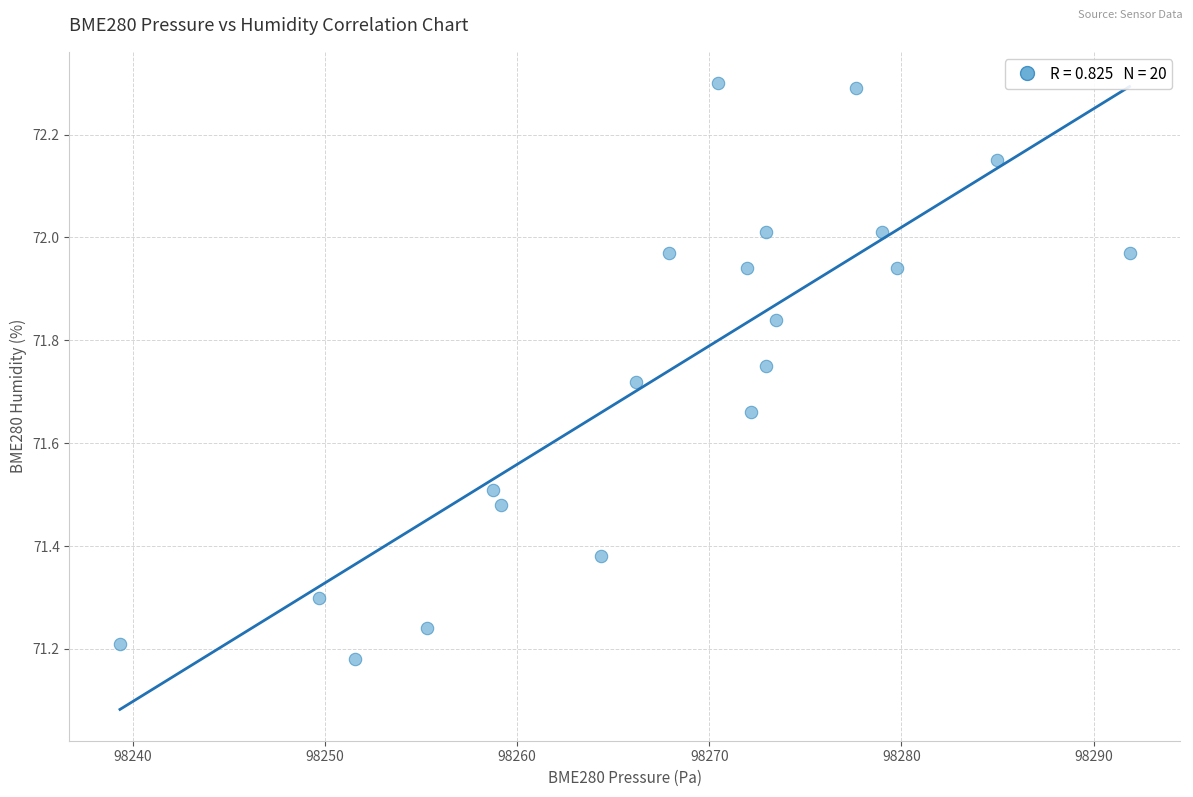

What is the range of Y values (max minus min)?

1.1